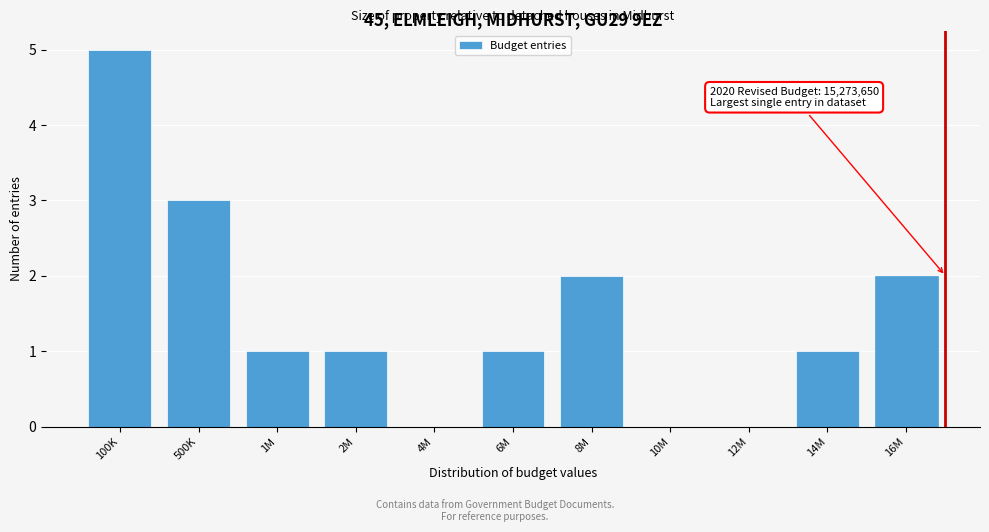

Reading left to right, extract all data points from this chart.

100K=5	500K=3	1M=1	2M=1	4M=0	6M=1	8M=2	10M=0	12M=0	14M=1	16M=2